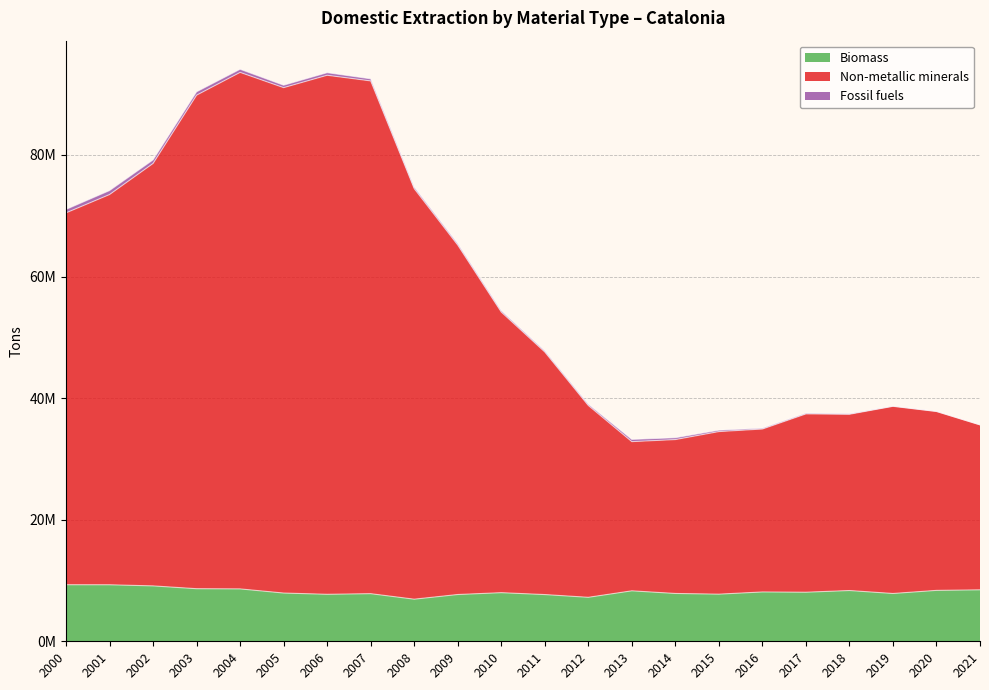

Is the value of Biomass at 2005 greater than the value of Non-metallic minerals at 2011?

No